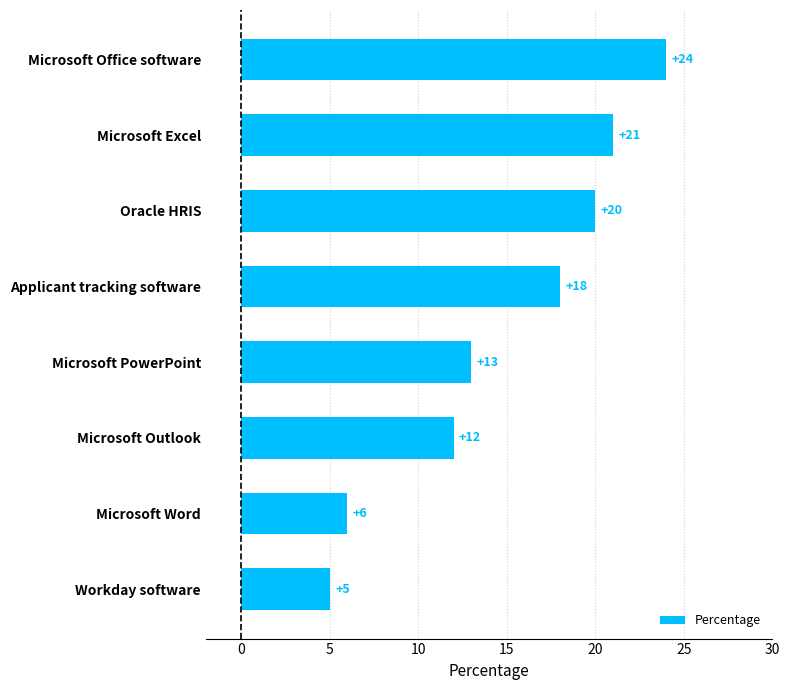

List the labels in order of value, smallest first.

Workday software, Microsoft Word, Microsoft Outlook, Microsoft PowerPoint, Applicant tracking software, Oracle HRIS, Microsoft Excel, Microsoft Office software